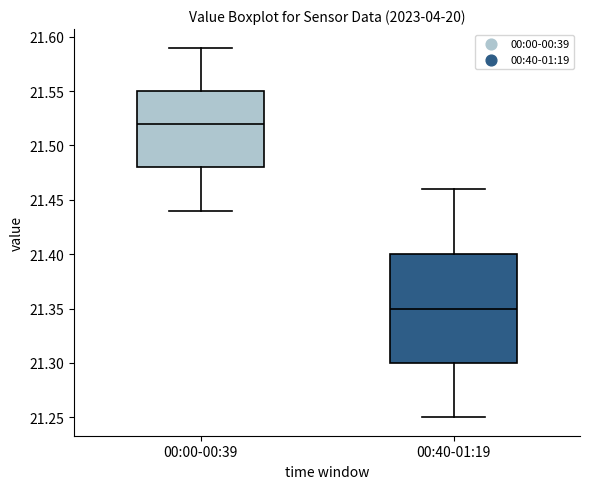

Reading left to right, read every box against the y-axis: the position of its median line, the range the box covers, and the ends of its whiskers. The values are not printed on the chart, so give them approximately, as read against the axis.

00:00-00:39: median 21.52, box 21.48 to 21.55, whiskers 21.44 to 21.59
00:40-01:19: median 21.35, box 21.30 to 21.40, whiskers 21.25 to 21.46